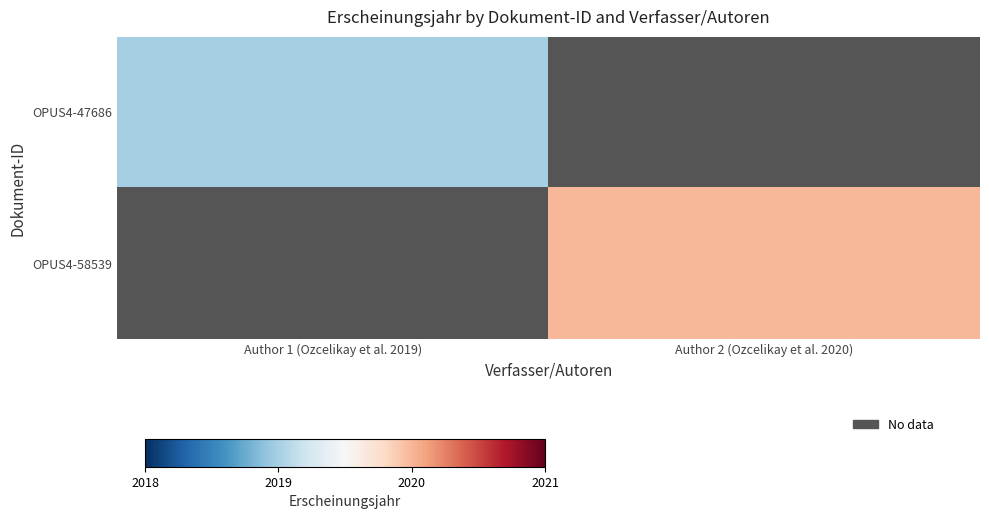

Is the value of OPUS4-47686 at Author 1 (Ozcelikay et al. 2019) greater than the value of OPUS4-58539 at Author 2 (Ozcelikay et al. 2020)?

No